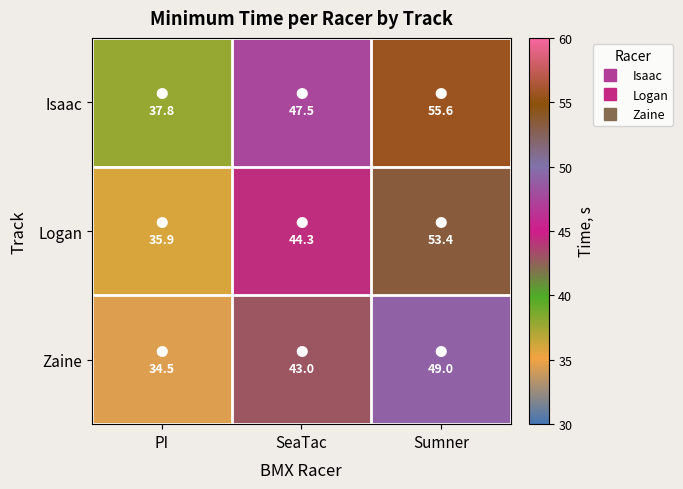

At how many categories does at least one series exceed 53?

1